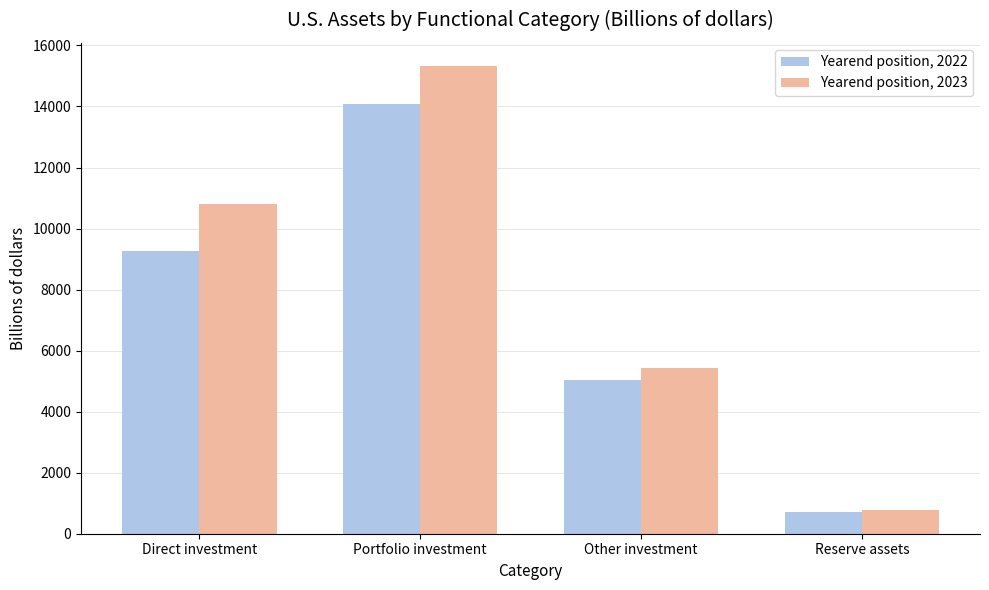

What is the value of the Yearend position, 2022 bar at the 4th from the left?

706.9